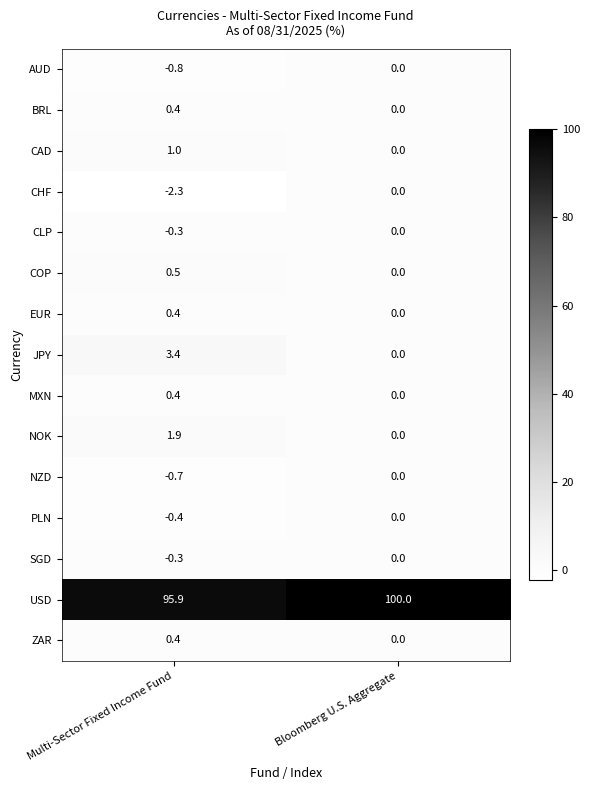

Which series changed the most between Multi-Sector Fixed Income Fund and Bloomberg U.S. Aggregate?

USD